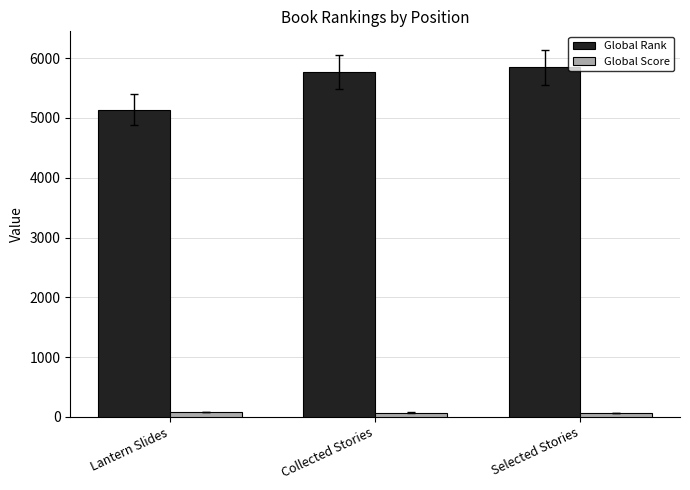

What is the spread (max minus min) of values at Lantern Slides?

5058